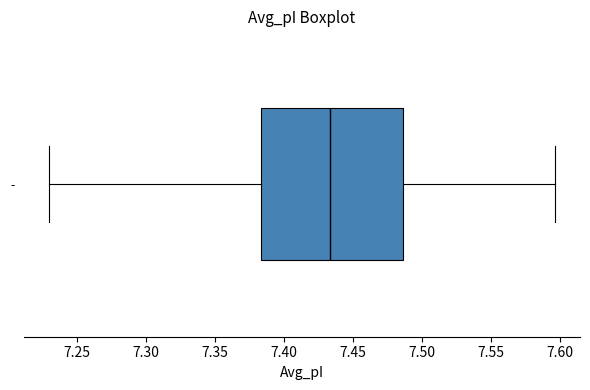

Where does the right whisker of the box for - end on the x-axis? The values are not printed on the chart, so give them approximately, as read against the axis.

7.595